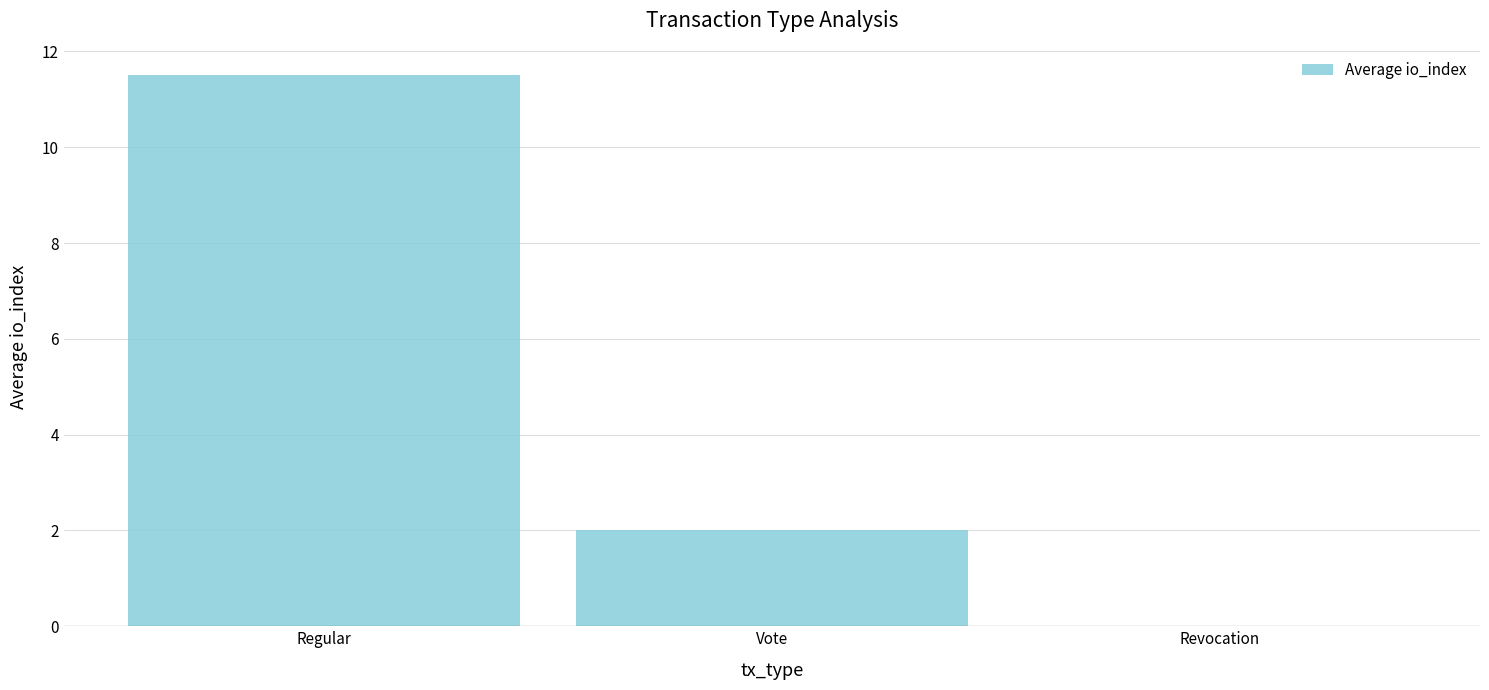

Where is the data nearest to the value 5?

Vote